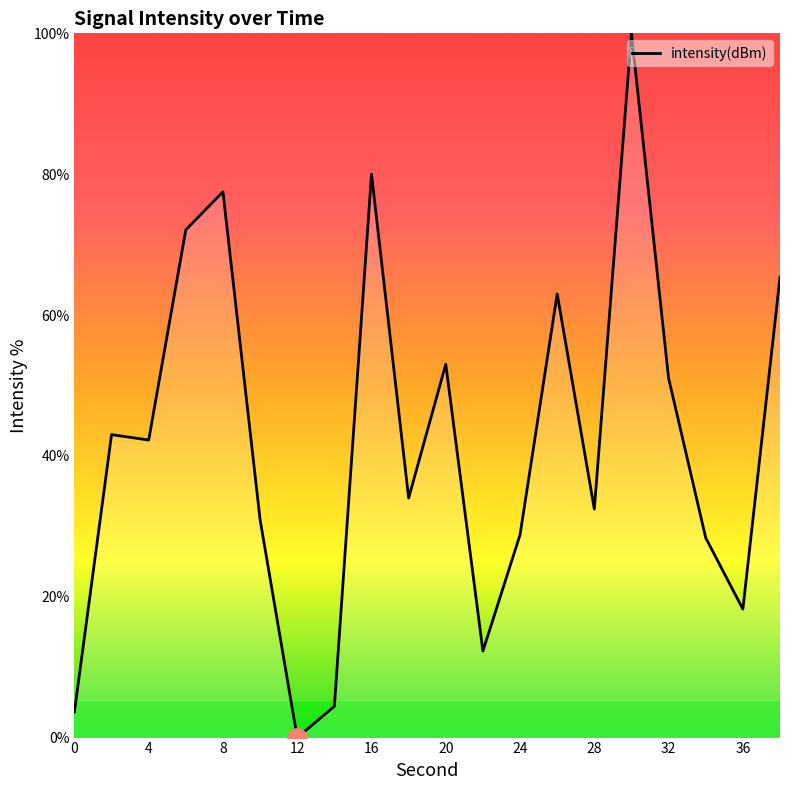

What is the greatest value displayed?

100.0